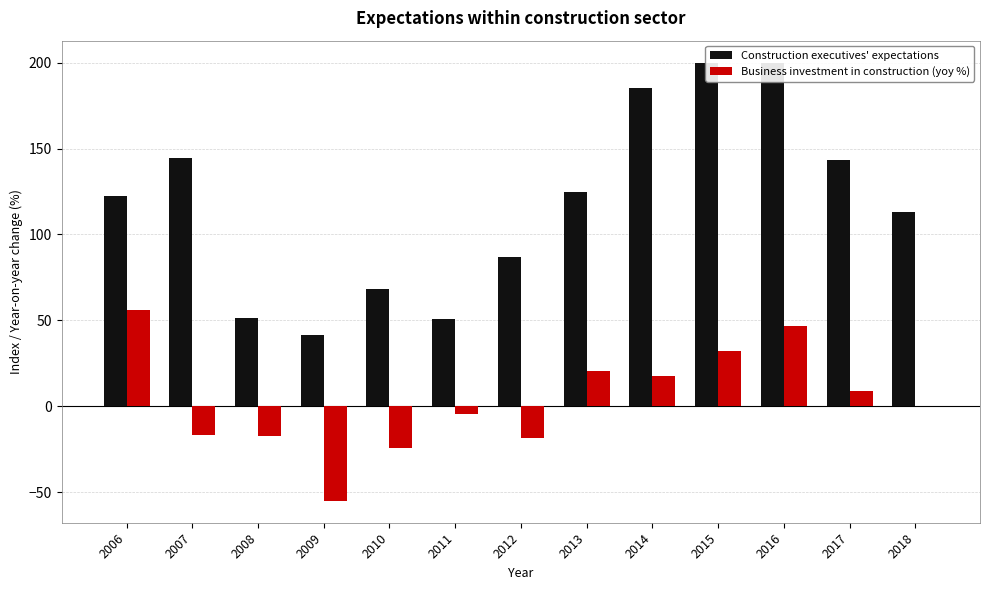

How many distinct data groups are displayed?

2